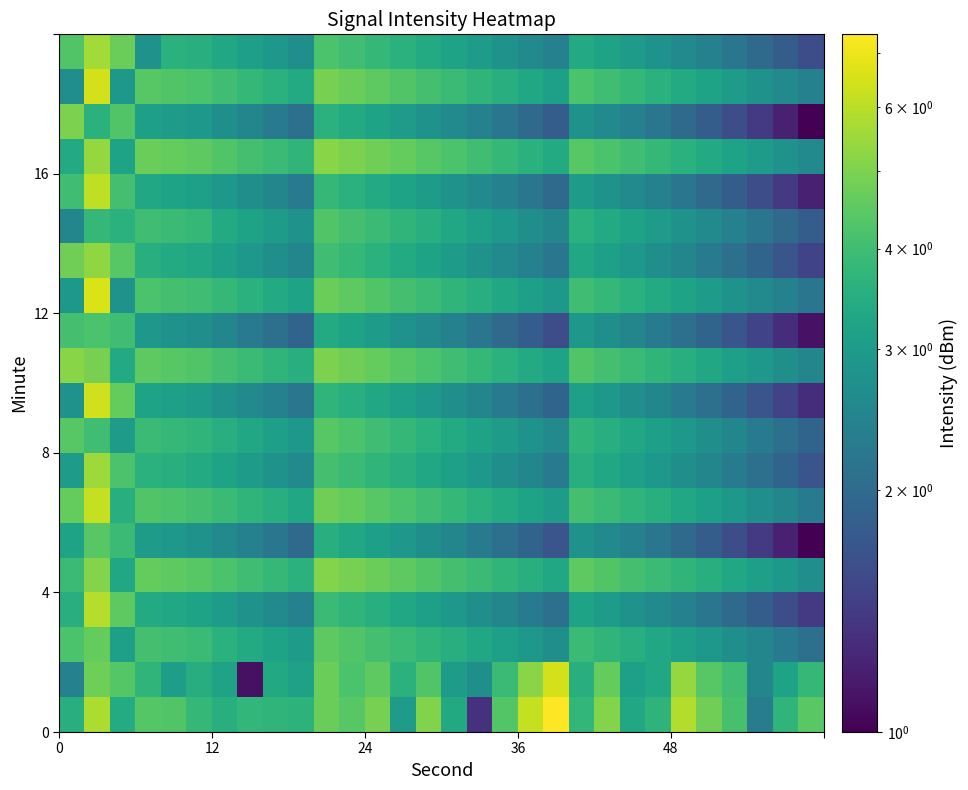

Count the number of categories in the chart.

30